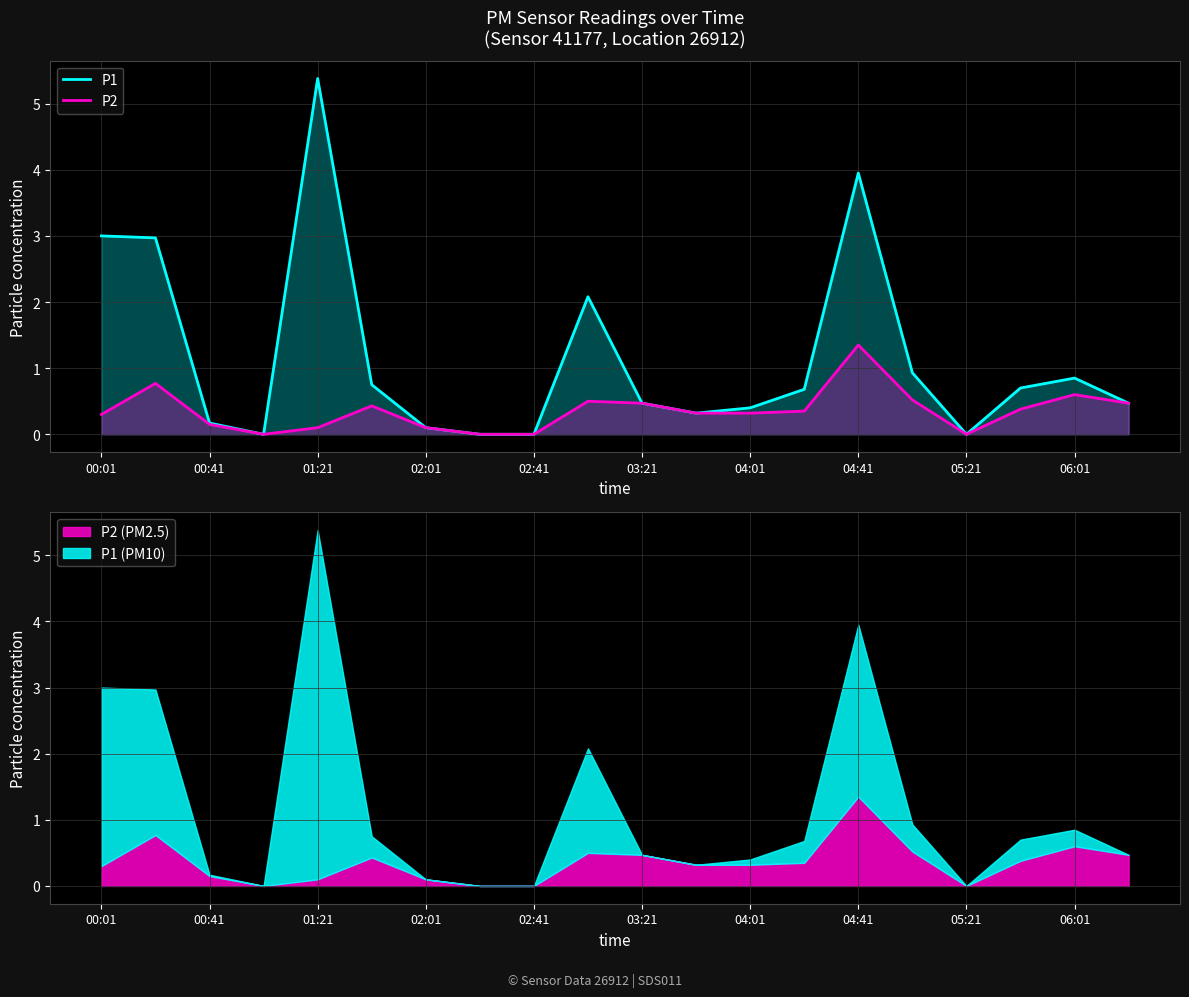

What is the average value of the P2 series?

0.4